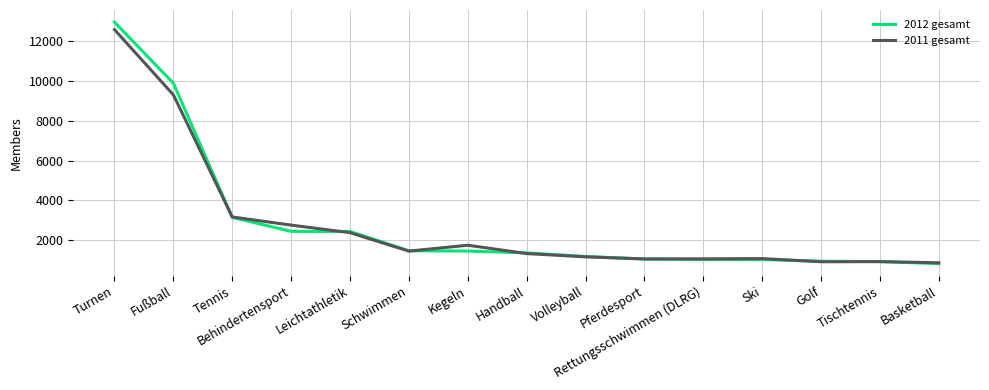

Which series has the widest spread of values?

2012 gesamt